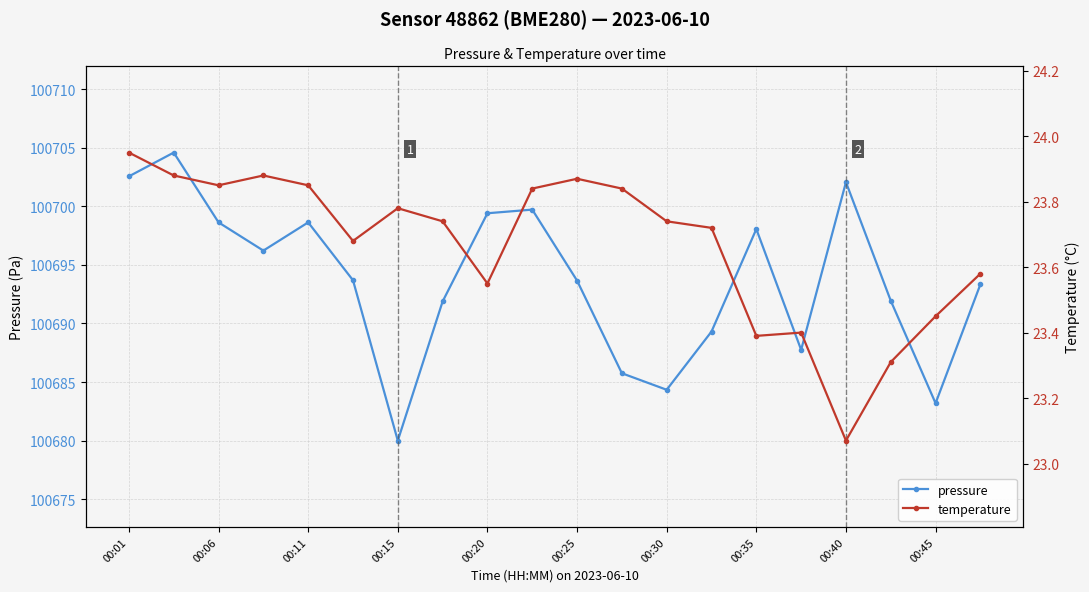

True or false: pressure and temperature cross at least once.

False